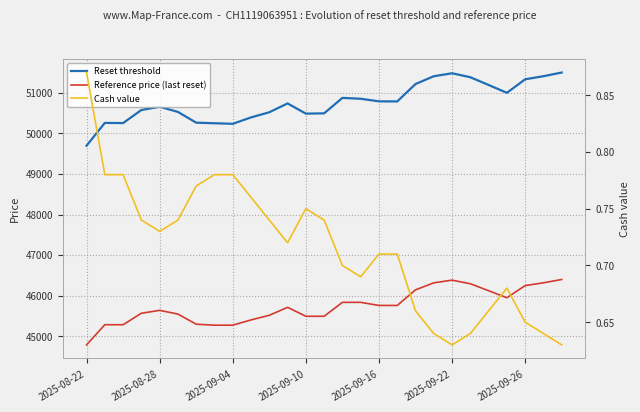

How many distinct data groups are displayed?

3